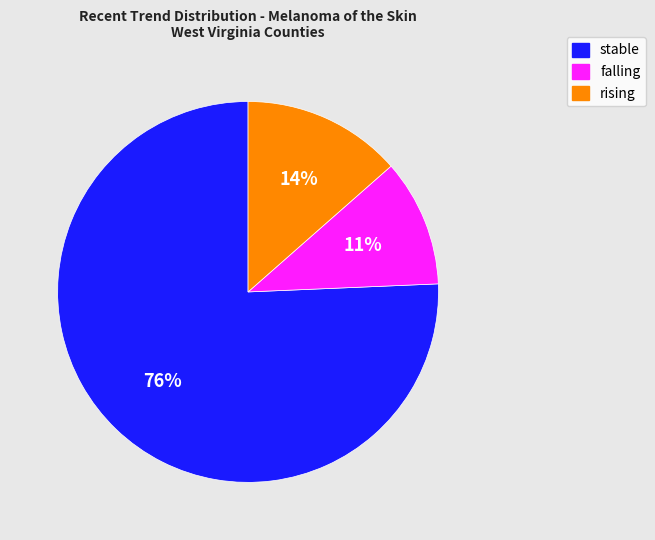

What is the largest slice in the pie chart?

stable